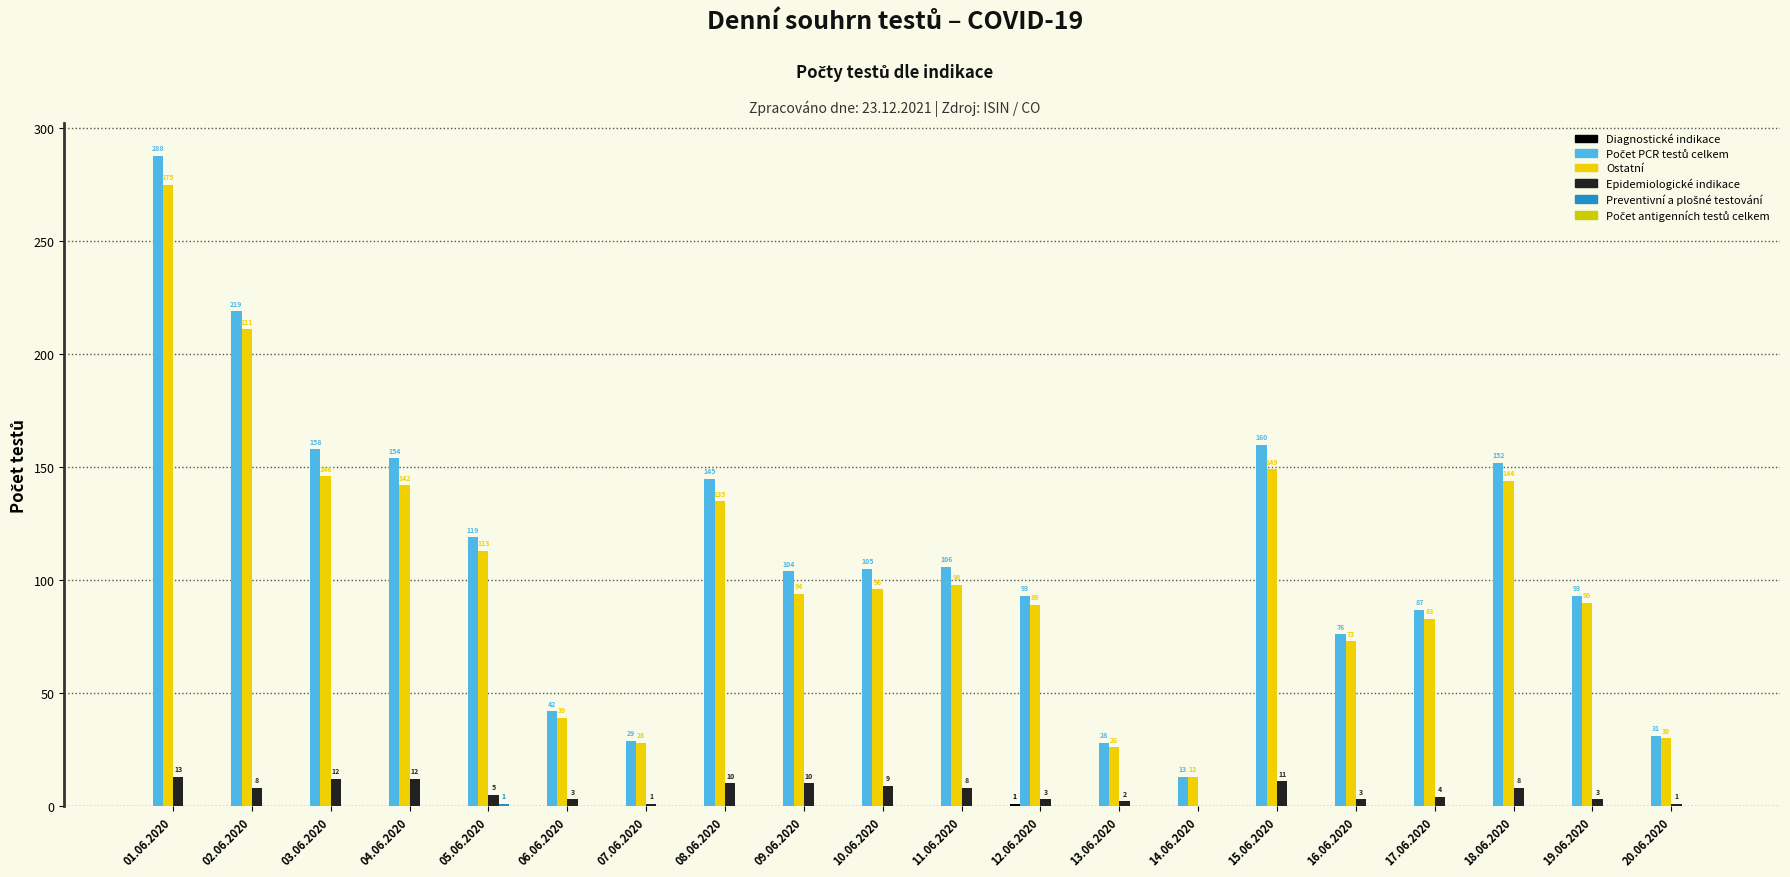

Reading left to right, transcribe all the data shown in this chart.

Diagnostické indikace: 0	0	0	0	0	0	0	0	0	0	0	1	0	0	0	0	0	0	0	0
Počet PCR testů celkem: 288	219	158	154	119	42	29	145	104	105	106	93	28	13	160	76	87	152	93	31
Ostatní: 275	211	146	142	113	39	28	135	94	96	98	89	26	13	149	73	83	144	90	30
Epidemiologické indikace: 13	8	12	12	5	3	1	10	10	9	8	3	2	0	11	3	4	8	3	1
Preventivní a plošné testování: 0	0	0	0	1	0	0	0	0	0	0	0	0	0	0	0	0	0	0	0
Počet antigenních testů celkem: 0	0	0	0	0	0	0	0	0	0	0	0	0	0	0	0	0	0	0	0